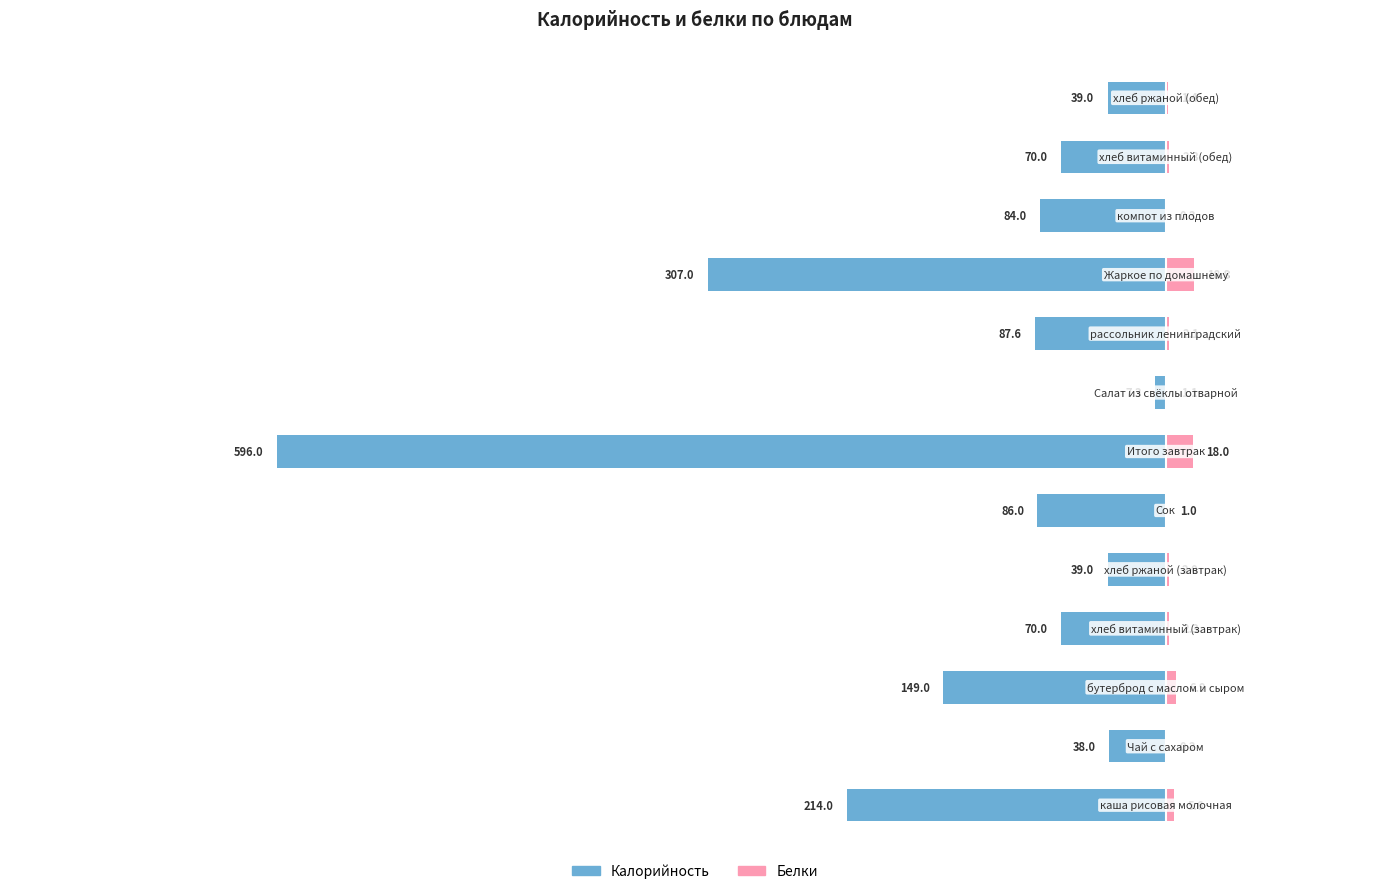

How many data points does each series have?

13